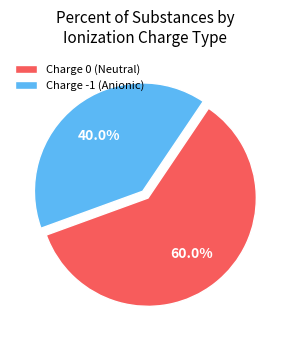

How many slices are in this pie chart?

2